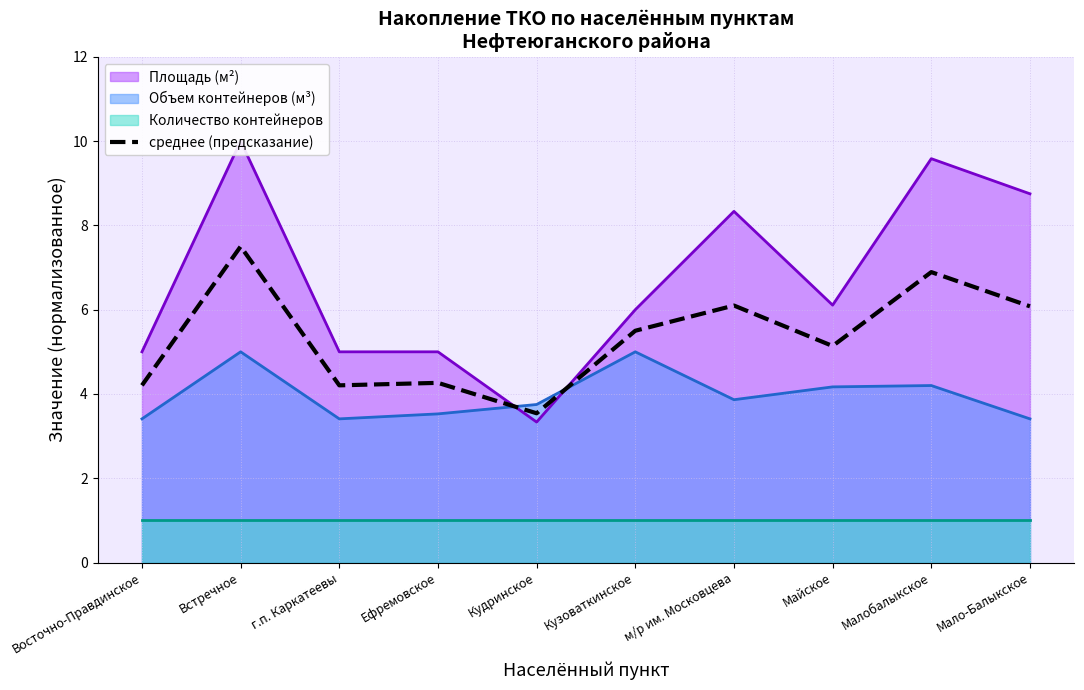

At which label is the value closest to 5?

Майское